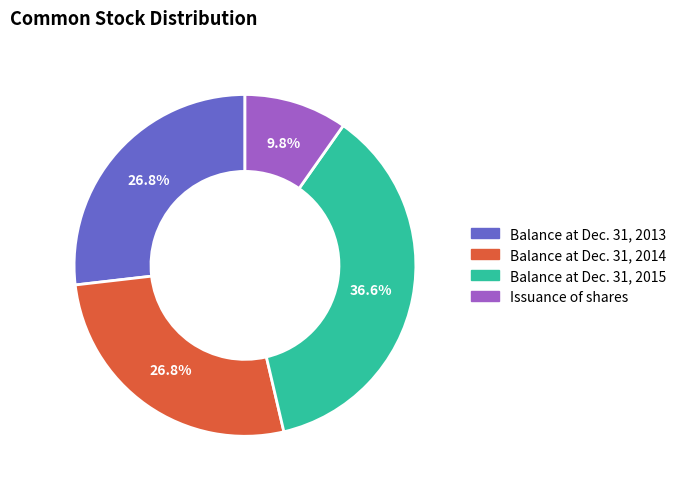

What is the largest slice in the pie chart?

Balance at Dec. 31, 2015